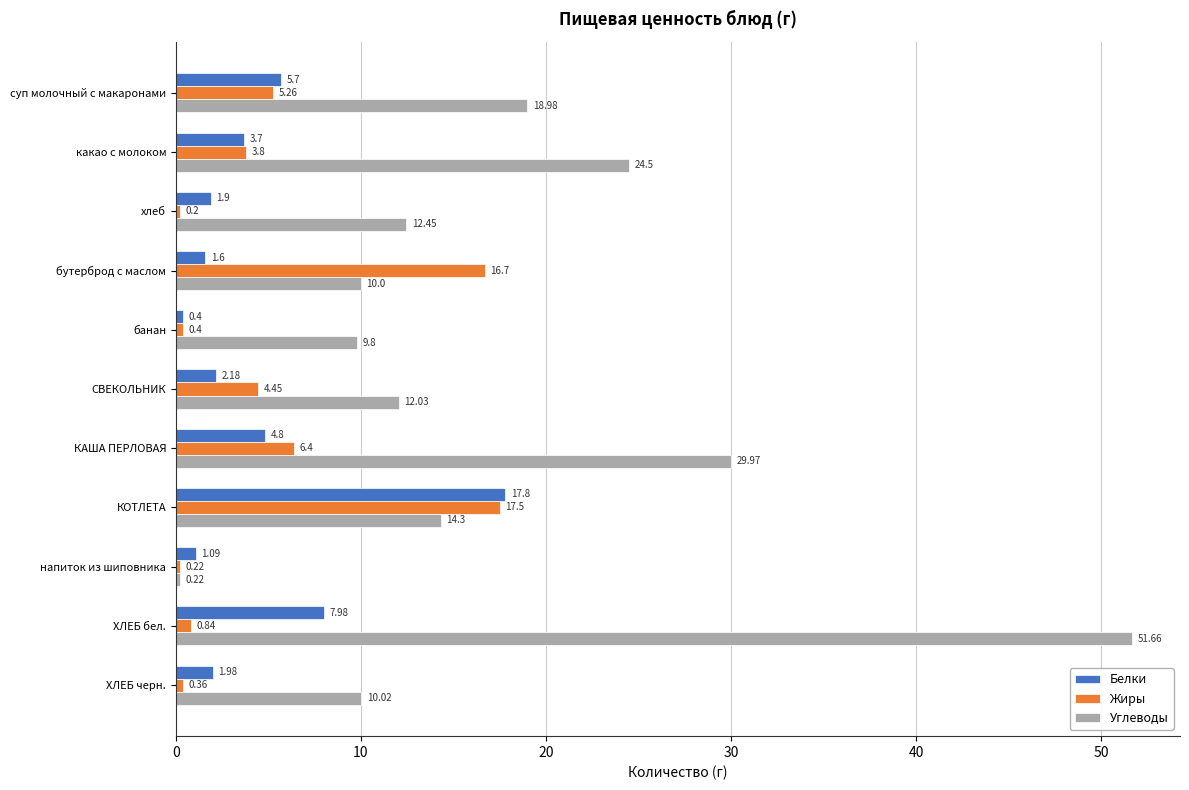

Rank the series at суп молочный с макаронами from lowest to highest value.

Жиры, Белки, Углеводы